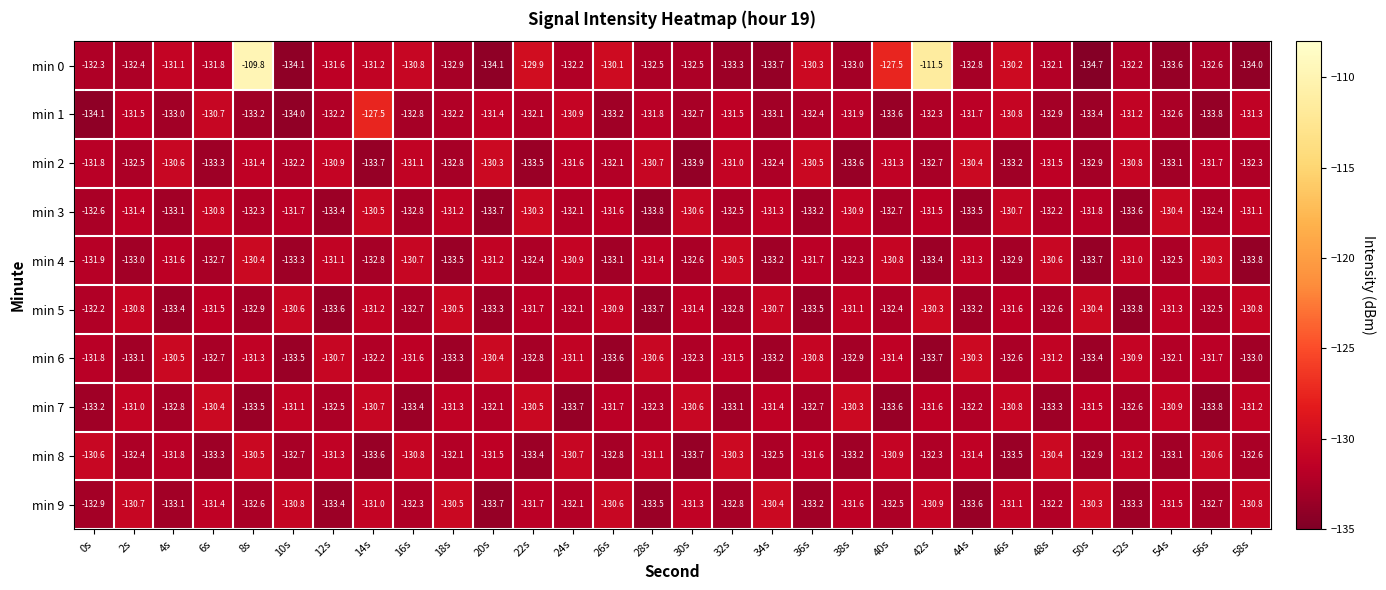

Which series changed the most between 36s and 50s?

min 0